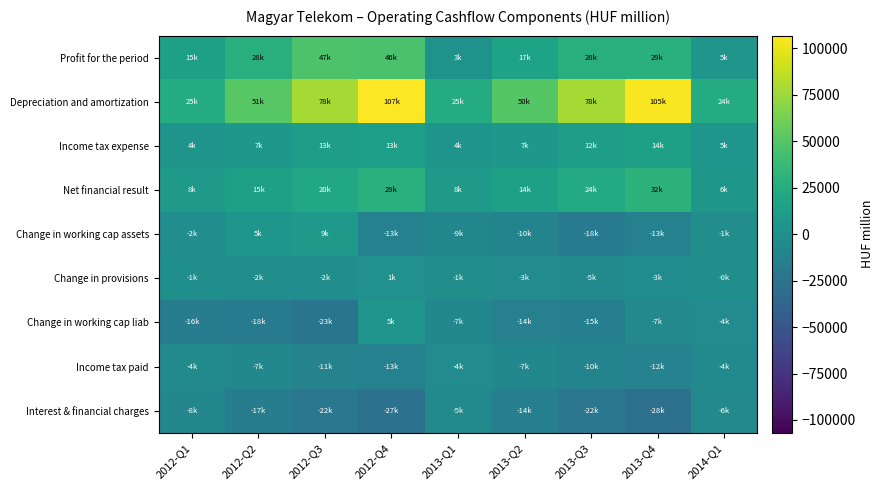

What is the total value across all series at 2012-Q4?

147515